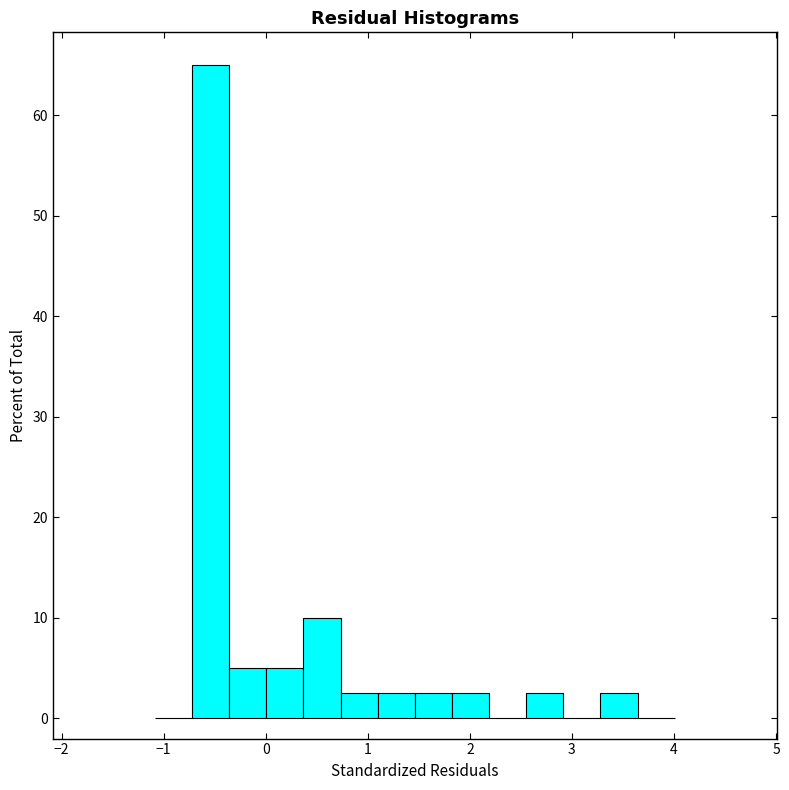

Read against the x-axis, roughly where is the centre of the tallest bar?

-0.5